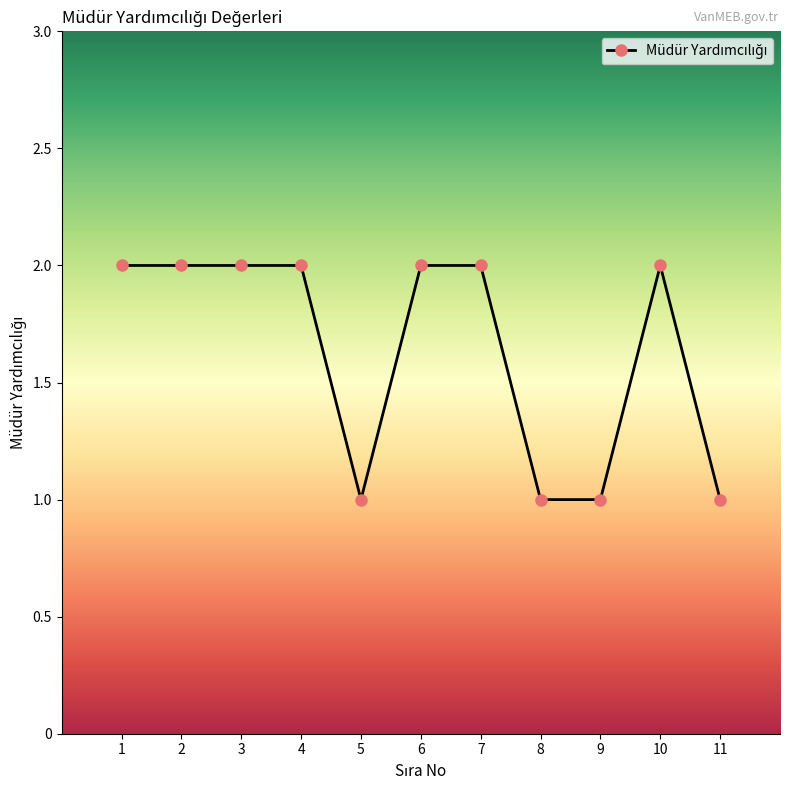

Does the chart display data point markers on the line(s)?

Yes